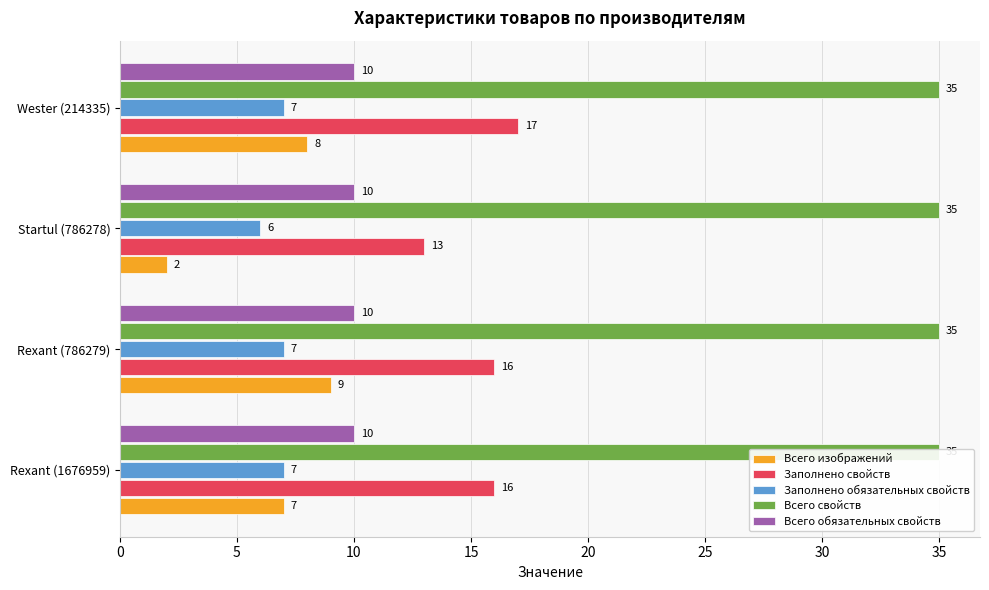

What are all the series names shown in the legend?

Всего изображений, Заполнено свойств, Заполнено обязательных свойств, Всего свойств, Всего обязательных свойств